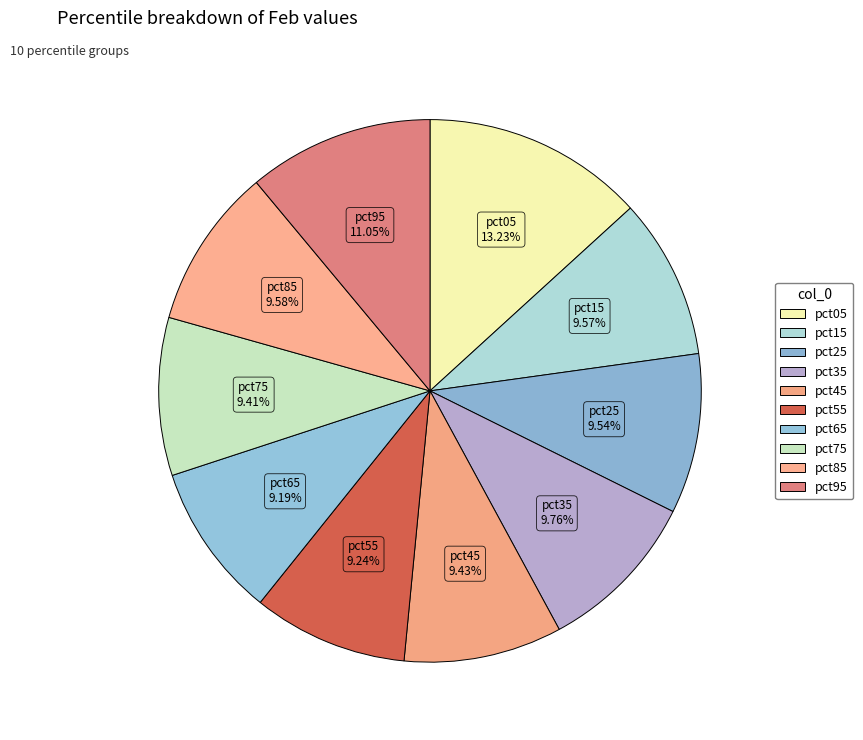

How many segments does this pie chart have?

10